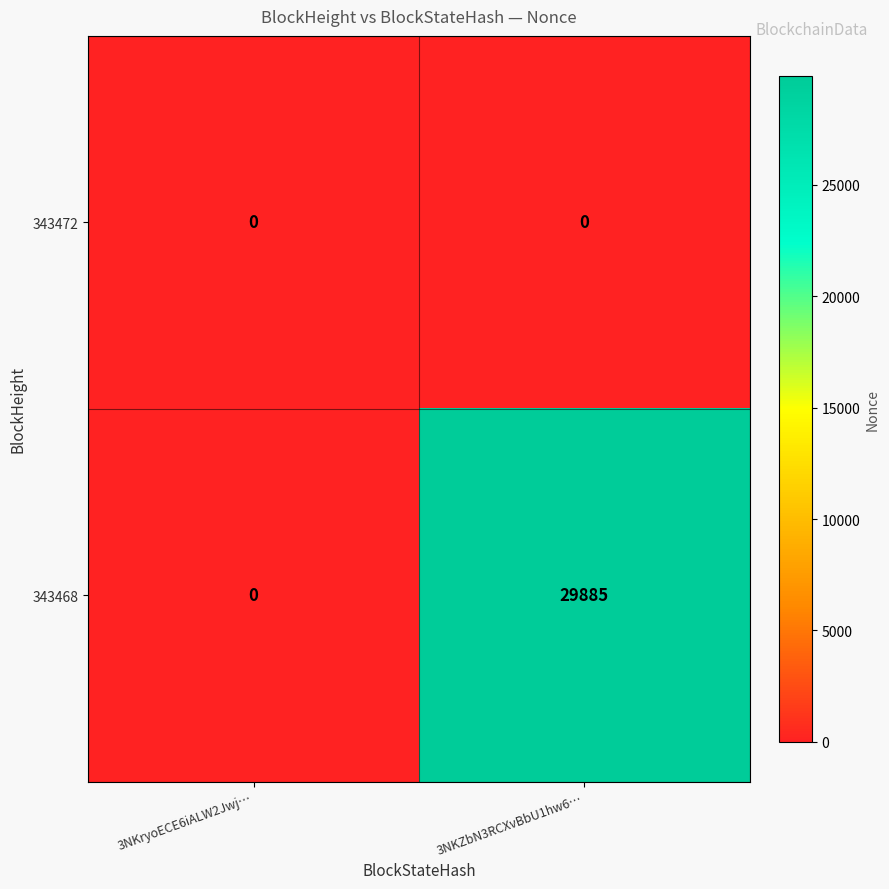

List the series in order of their overall mean, lowest first.

343472, 343468